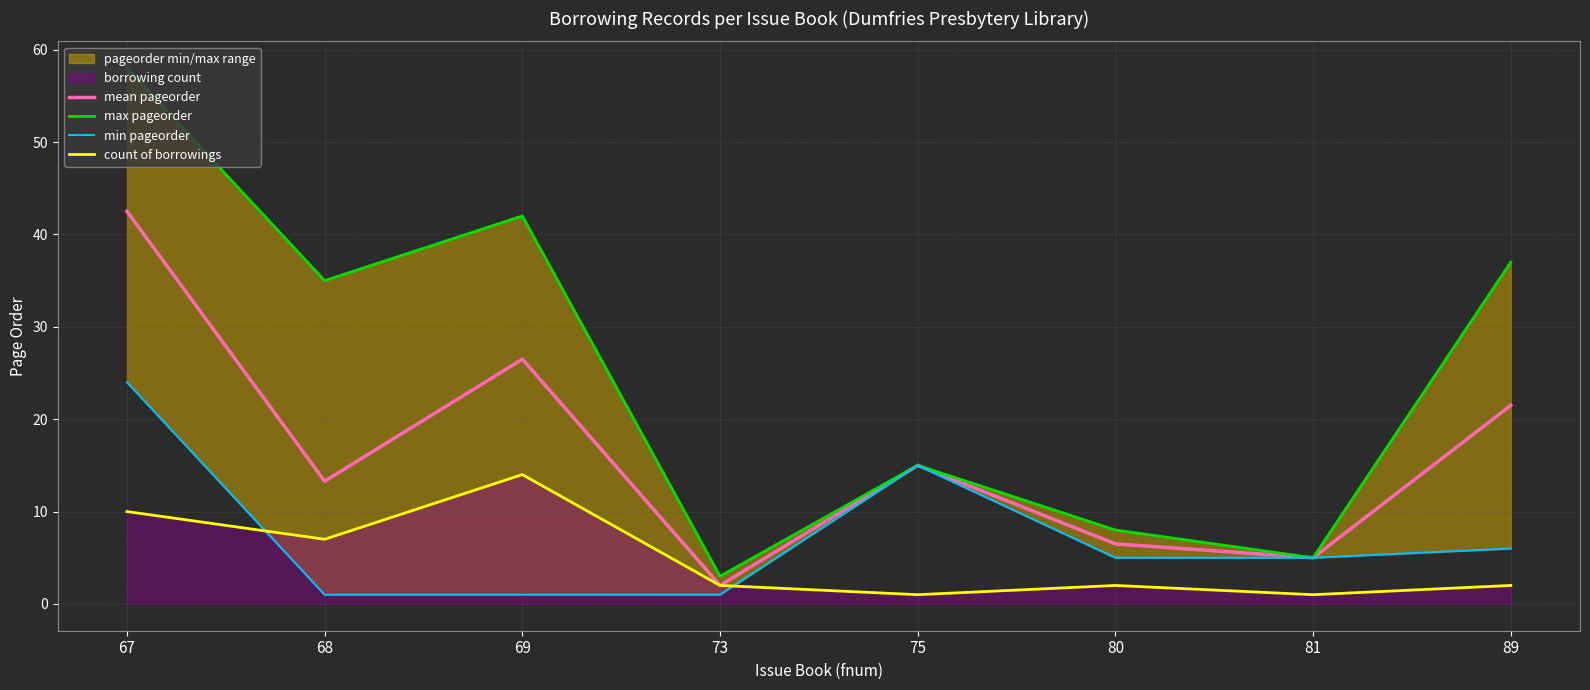

Reading left to right, list all the values displayed in this chart.

mean pageorder: 67=42.5	68=13.3	69=26.5	73=2.0	75=15.0	80=6.5	81=5.0	89=21.5
max pageorder: 67=58.0	68=35.0	69=42.0	73=3.0	75=15.0	80=8.0	81=5.0	89=37.0
min pageorder: 67=24.0	68=1.0	69=1.0	73=1.0	75=15.0	80=5.0	81=5.0	89=6.0
count of borrowings: 67=10.0	68=7.0	69=14.0	73=2.0	75=1.0	80=2.0	81=1.0	89=2.0